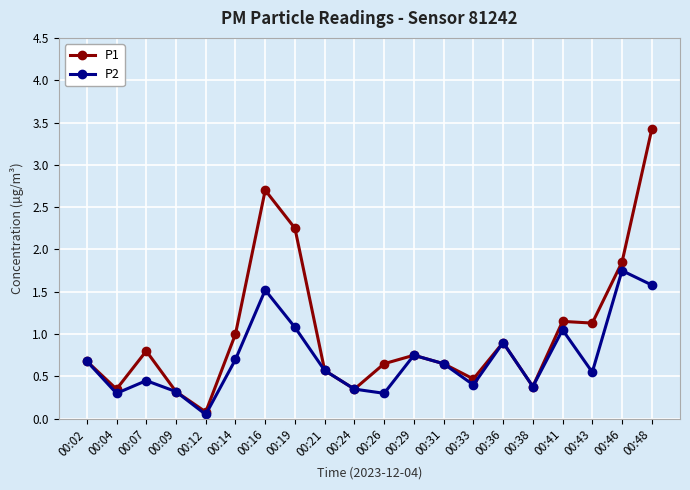

In P2, how many points are lower than both neighbors (excluding endpoints)?

6